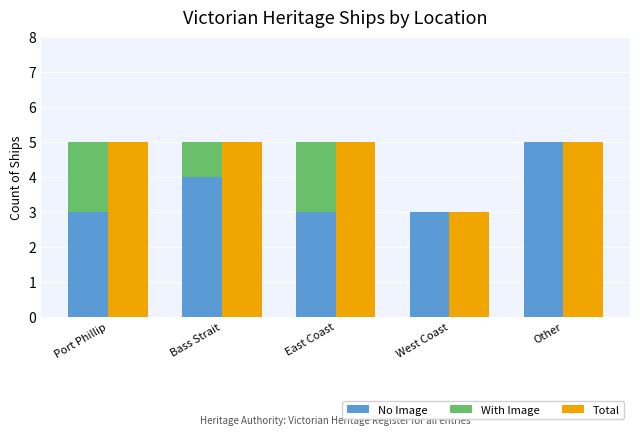

What is the difference between the No Image values at Port Phillip and Bass Strait?

1